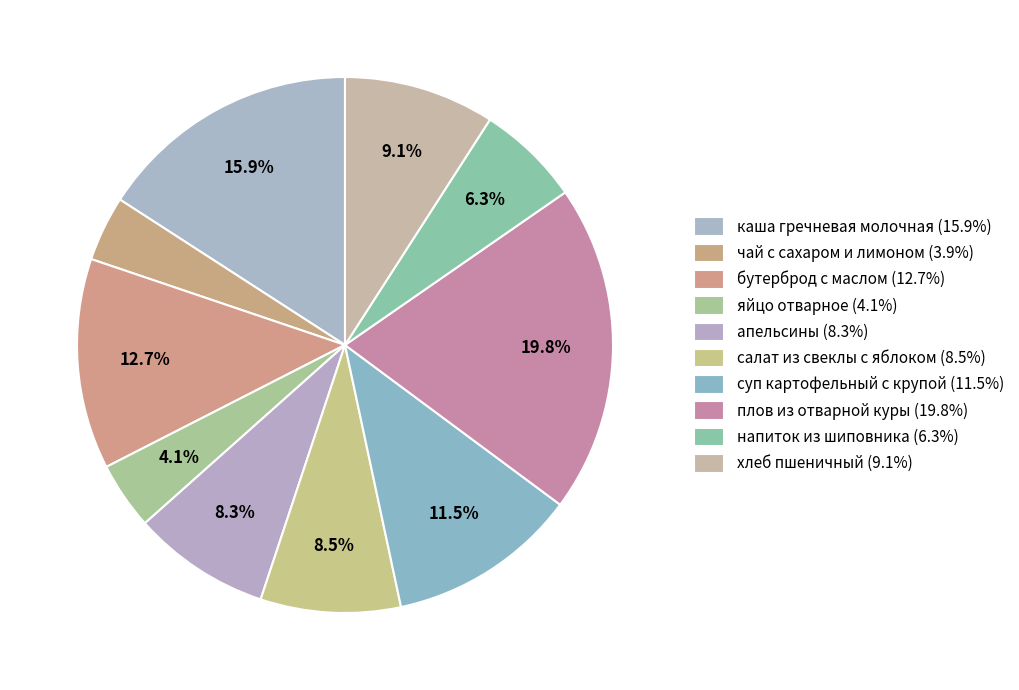

Count the number of slices in the pie.

10